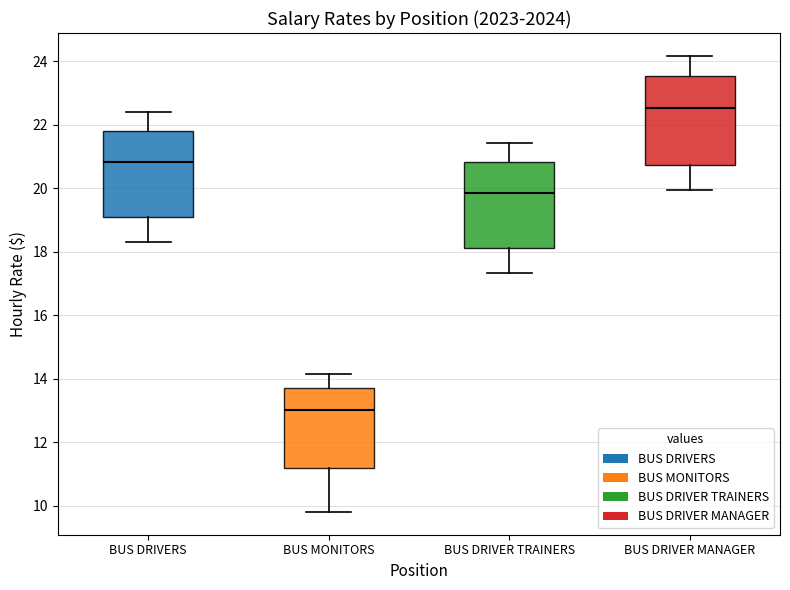

Reading left to right, read every box against the y-axis: the position of its median line, the range the box covers, and the ends of its whiskers. The values are not printed on the chart, so give them approximately, as read against the axis.

BUS DRIVERS: median 20.8, box 19.0 to 21.8, whiskers 18.4 to 22.4
BUS MONITORS: median 13.0, box 11.2 to 13.6, whiskers 9.8 to 14.2
BUS DRIVER TRAINERS: median 19.8, box 18.2 to 20.8, whiskers 17.4 to 21.4
BUS DRIVER MANAGER: median 22.6, box 20.8 to 23.6, whiskers 20.0 to 24.2